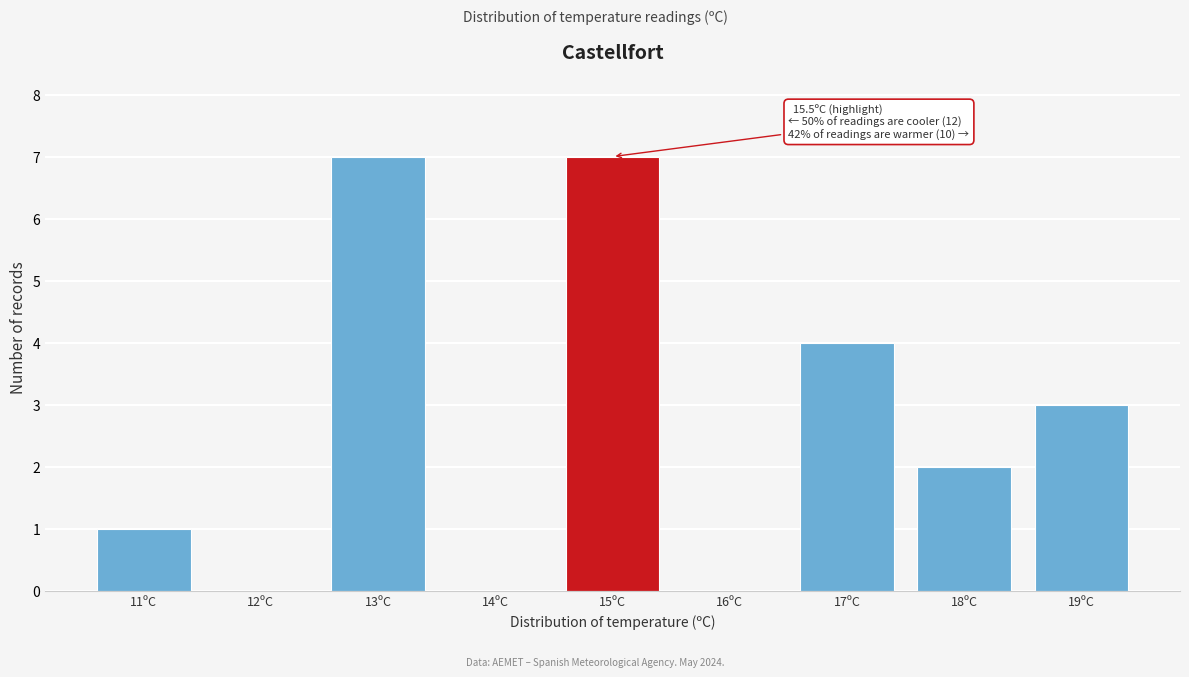

Reading left to right, transcribe all the data shown in this chart.

11ºC=1	12ºC=0	13ºC=7	14ºC=0	15ºC=7	16ºC=0	17ºC=4	18ºC=2	19ºC=3